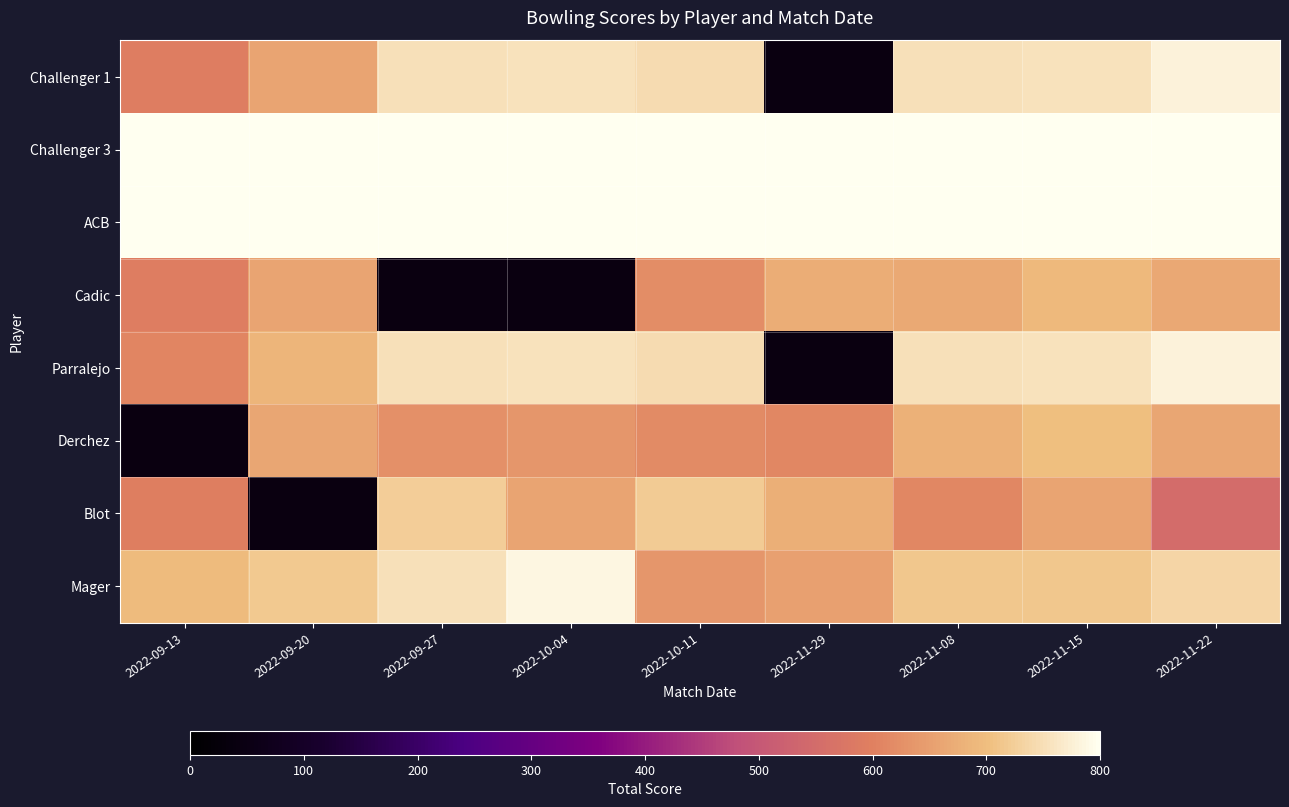

What is the sum of all Mager values?

6401.0